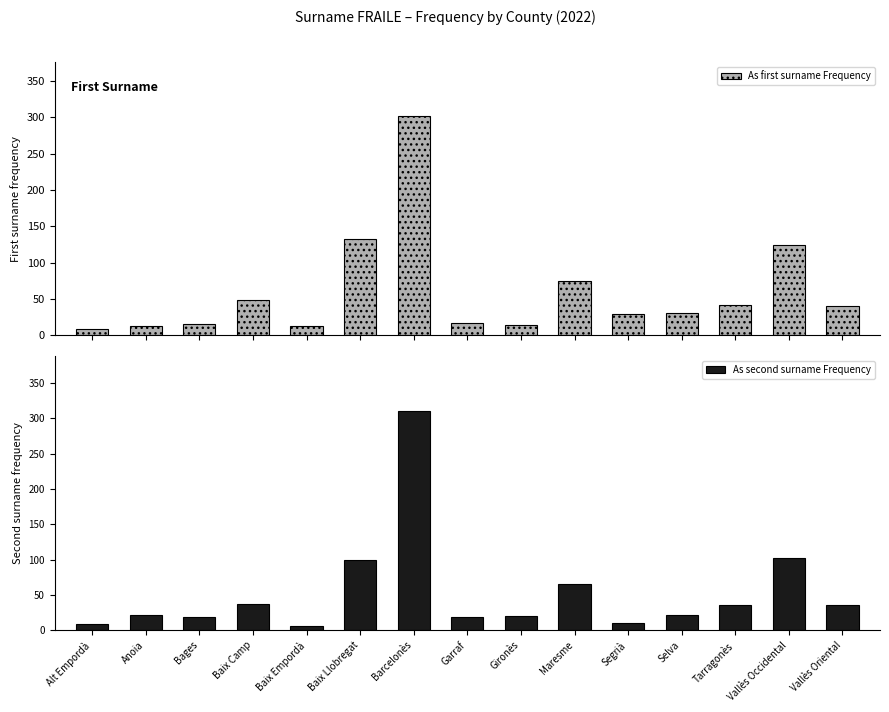

Reading left to right, transcribe all the data shown in this chart.

As first surname Frequency: Alt Empordà=9	Anoia=13	Bages=16	Baix Camp=49	Baix Empordà=13	Baix Llobregat=132	Barcelonès=301	Garraf=17	Gironès=14	Maresme=75	Segrià=29	Selva=31	Tarragonès=42	Vallès Occidental=124	Vallès Oriental=40
As second surname Frequency: Alt Empordà=9	Anoia=21	Bages=19	Baix Camp=37	Baix Empordà=6	Baix Llobregat=99	Barcelonès=310	Garraf=18	Gironès=20	Maresme=65	Segrià=10	Selva=22	Tarragonès=35	Vallès Occidental=102	Vallès Oriental=36